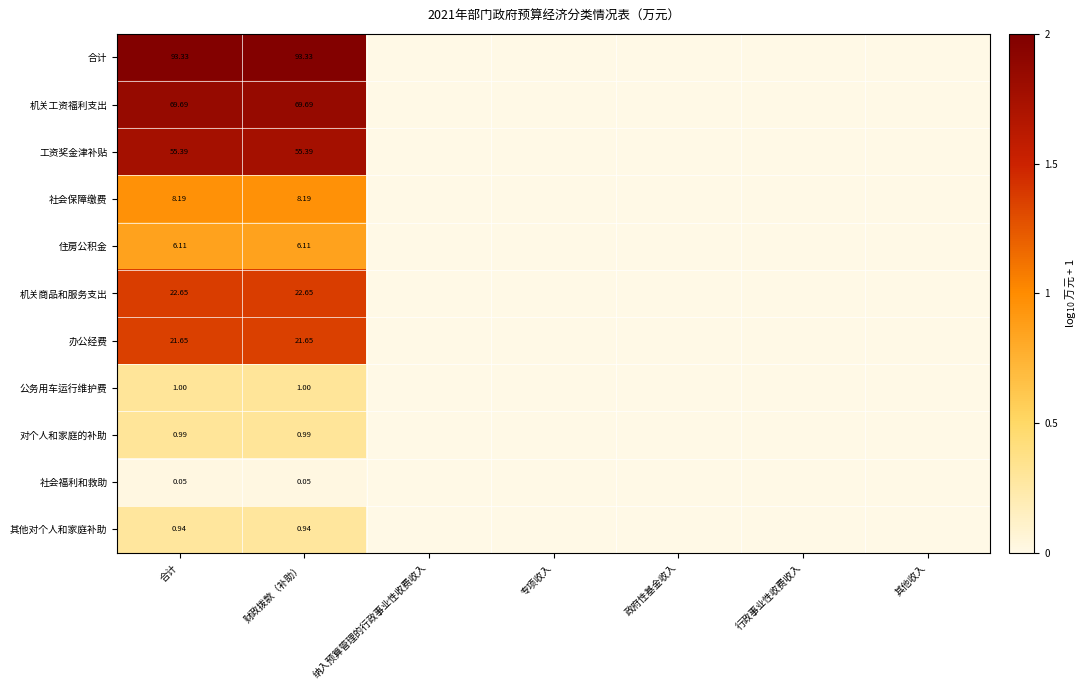

Is the value of 公务用车运行维护费 at 合计 greater than the value of 合计 at 财政拨款（补助）?

No